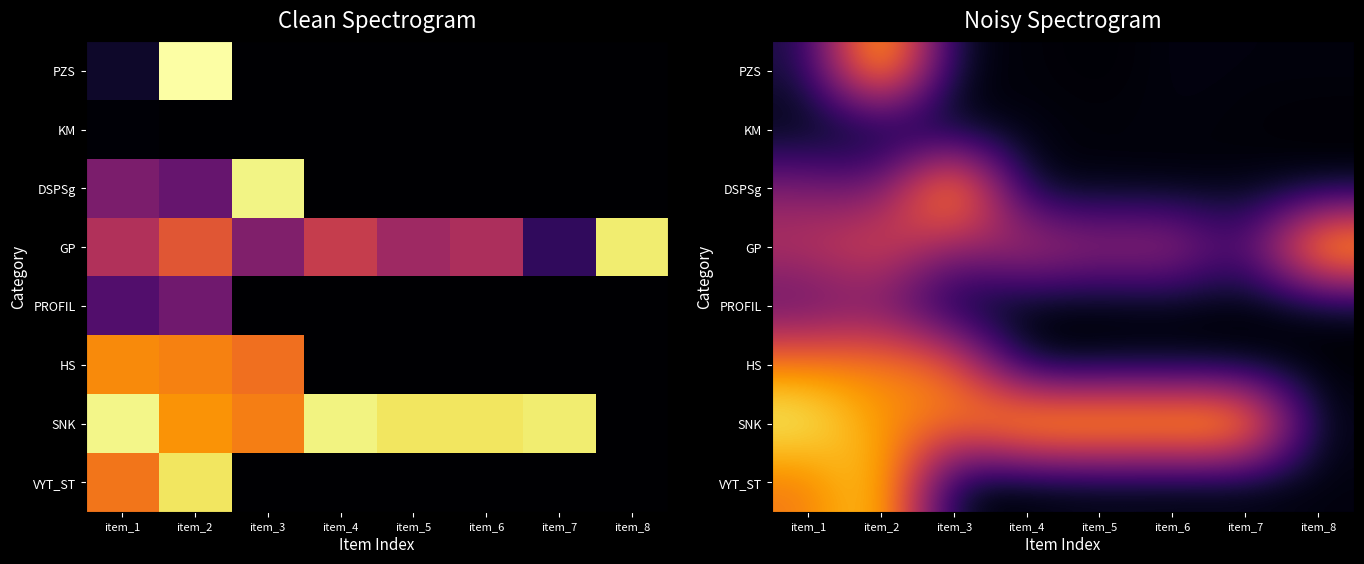

Is it true that DSPSg equals 8.6 at item_3?

True